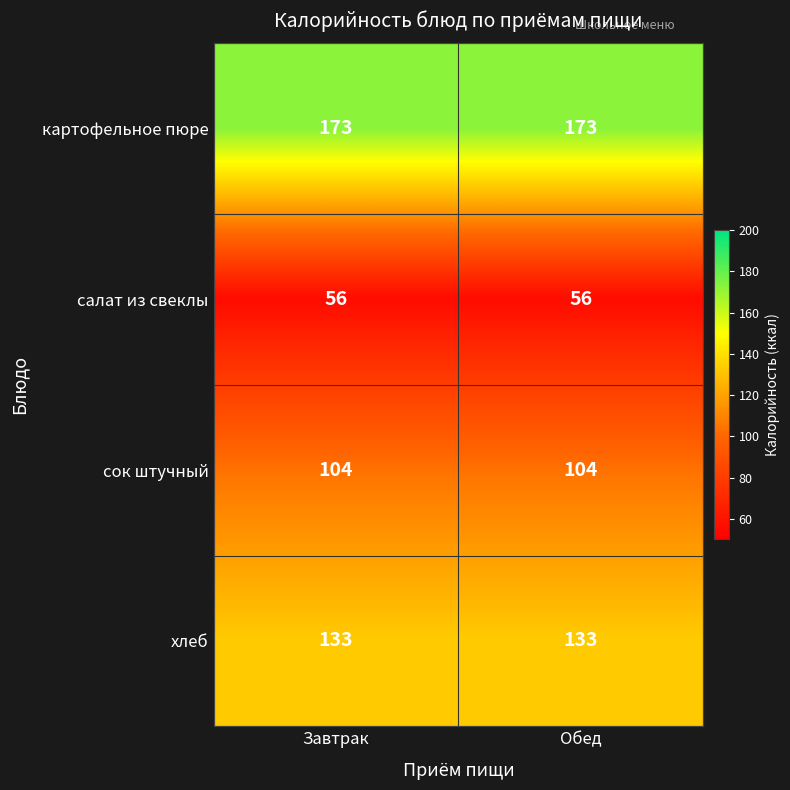

What is the minimum value for салат из свеклы?

56